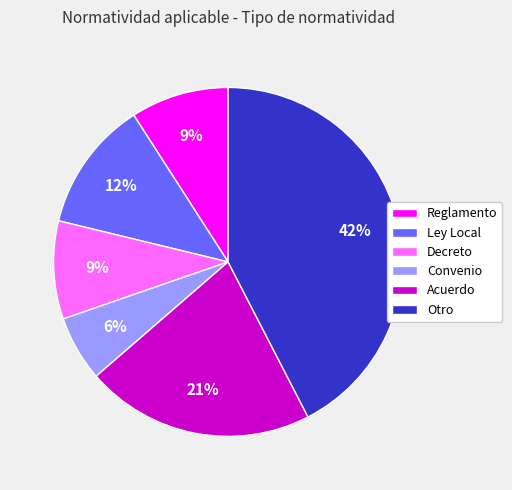

True or false: Otro accounts for 54% of the total.

False